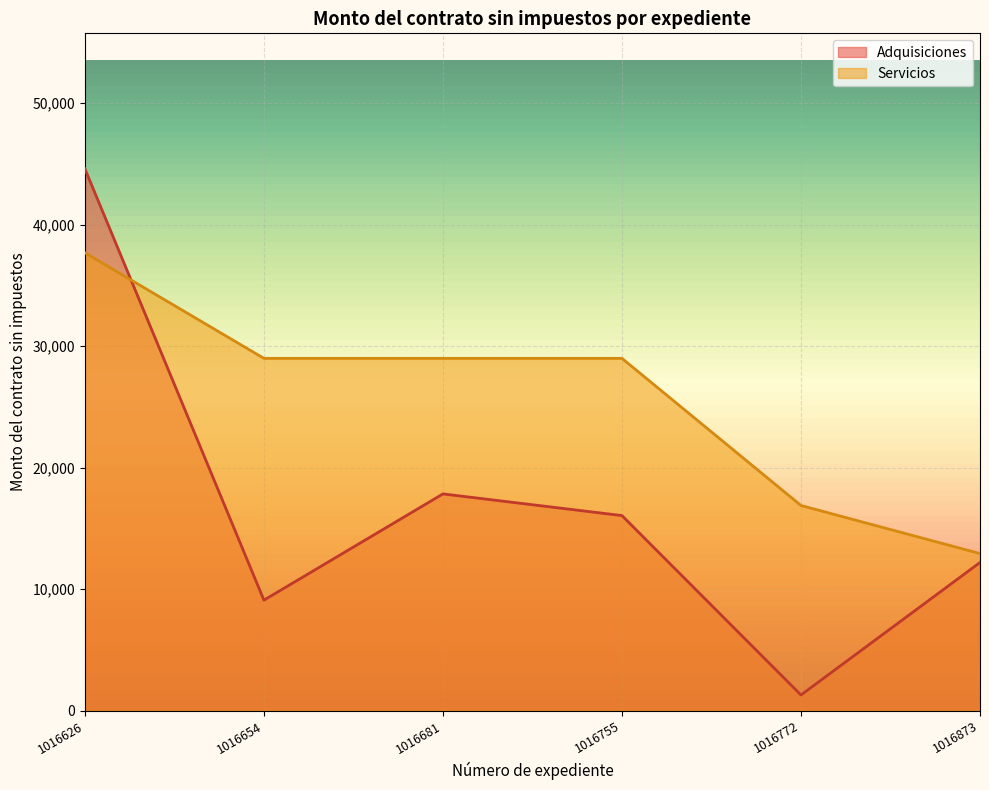

What is the difference between the maximum and minimum values in the Adquisiciones series?

43313.4